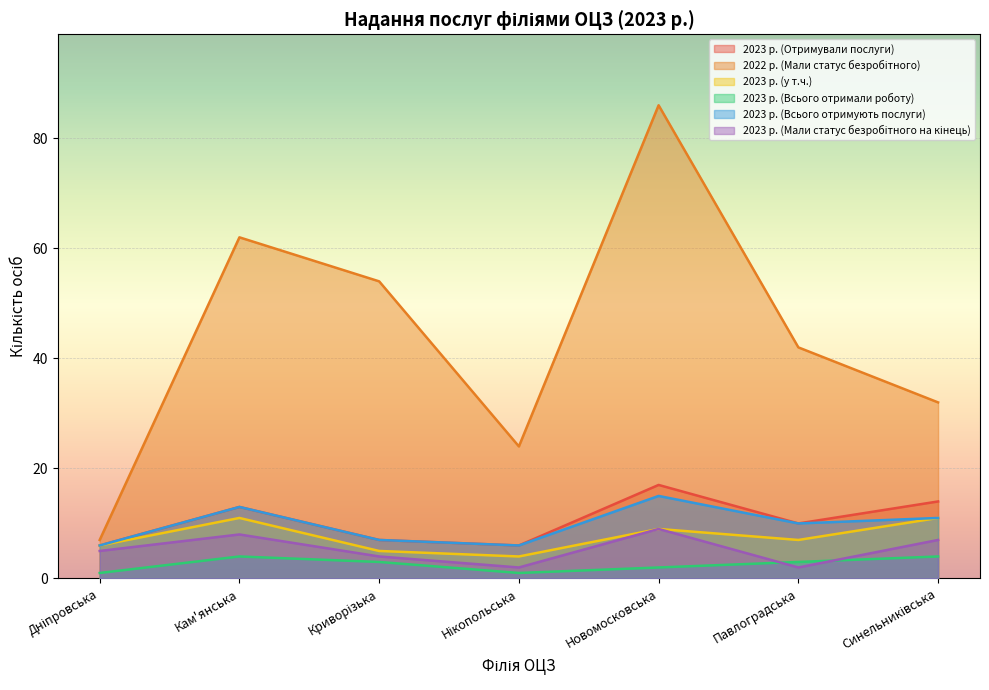

Which category has the highest value in the 2023 р. (Отримували послуги) series?

Новомосковська